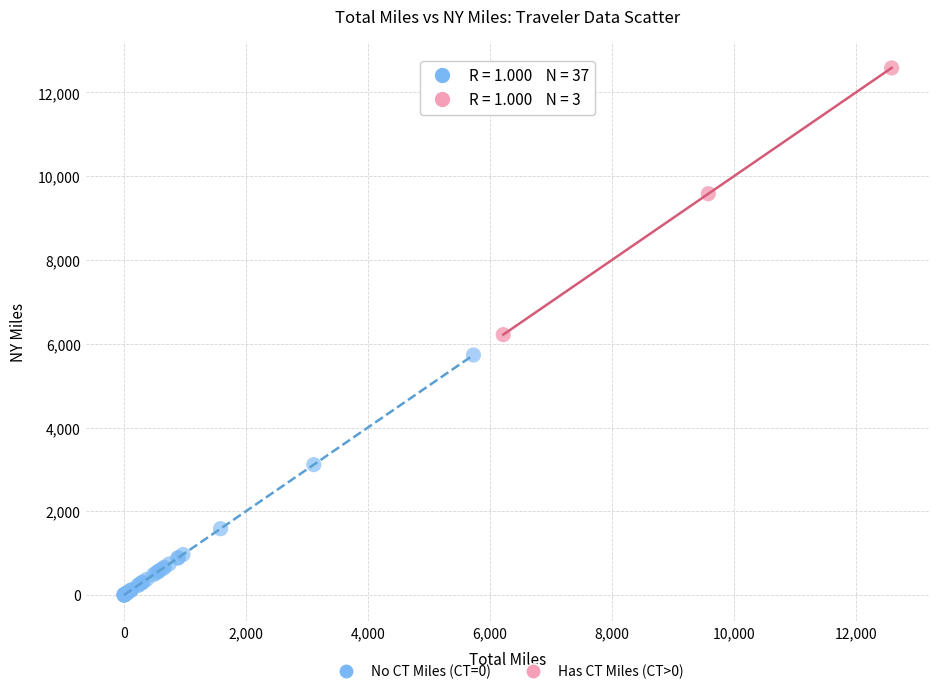

Which series has the widest spread of Y values?

Has CT Miles (CT>0)